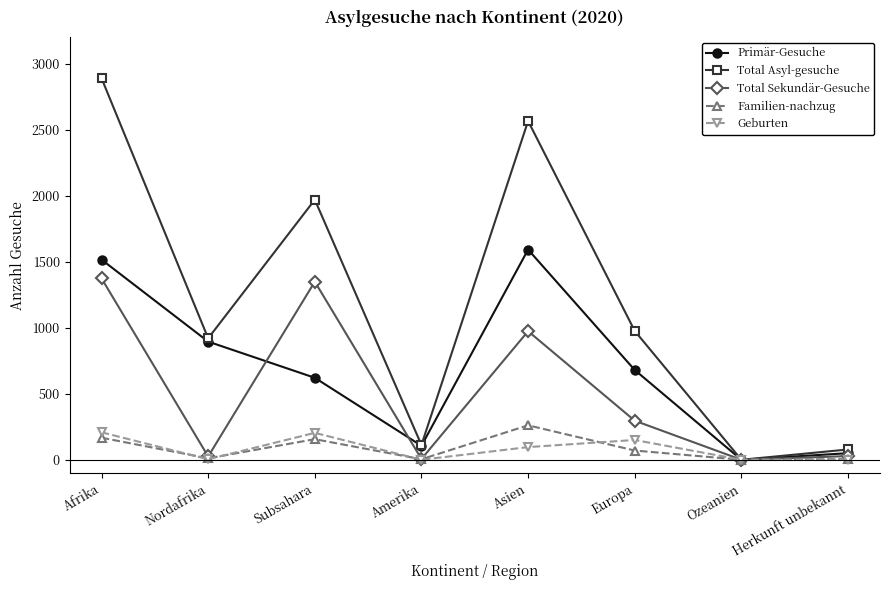

Which label corresponds to the largest value in the chart?

Afrika